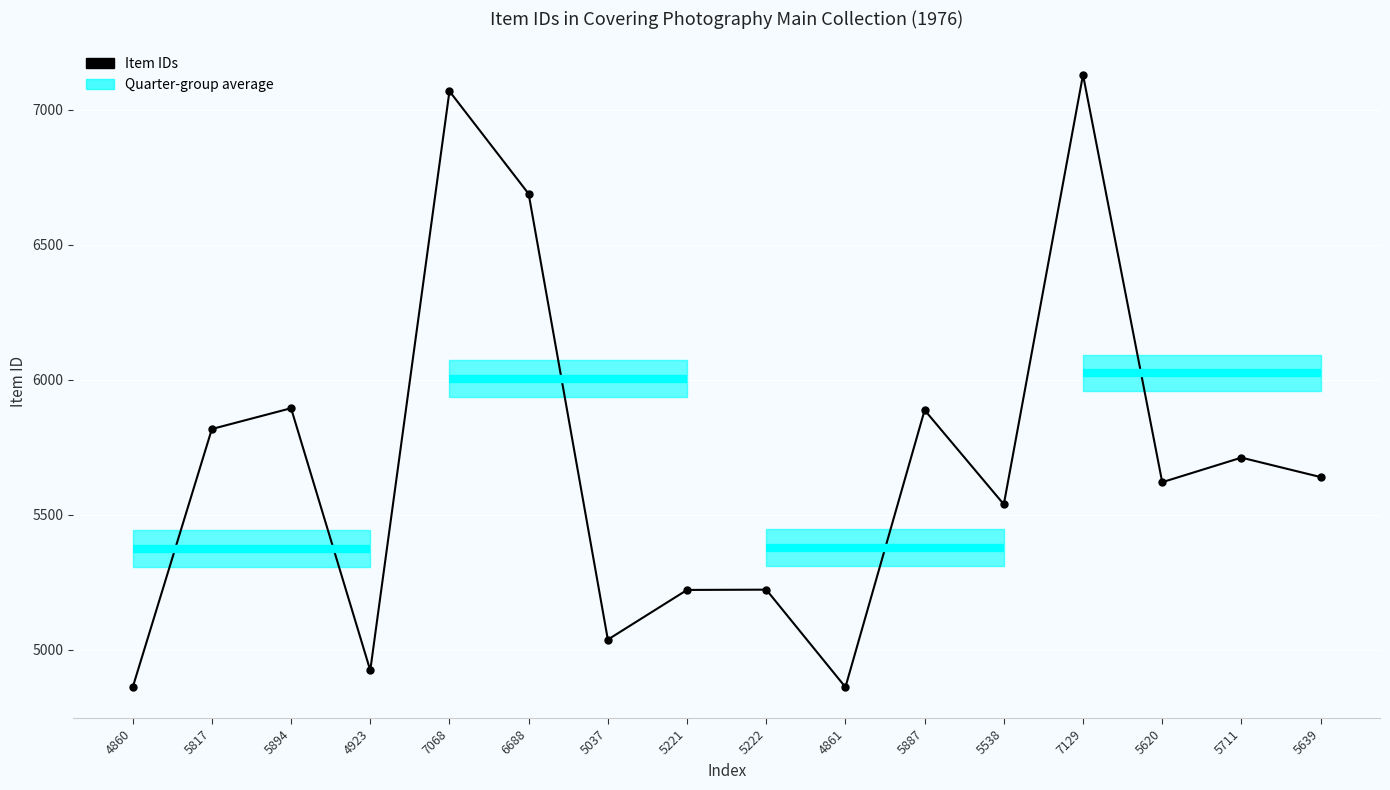

What is the average value?

5695